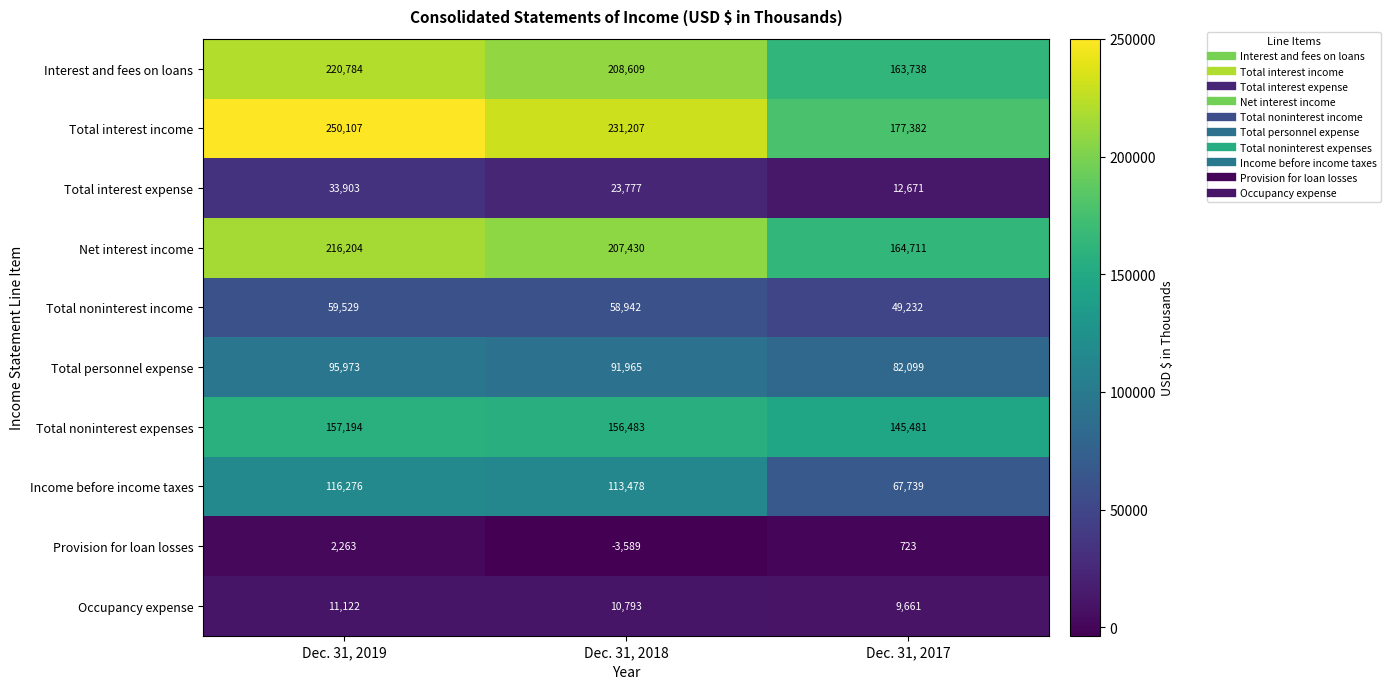

Rank the series by their maximum value, from highest to lowest.

Total interest income, Interest and fees on loans, Net interest income, Total noninterest expenses, Income before income taxes, Total personnel expense, Total noninterest income, Total interest expense, Occupancy expense, Provision for loan losses